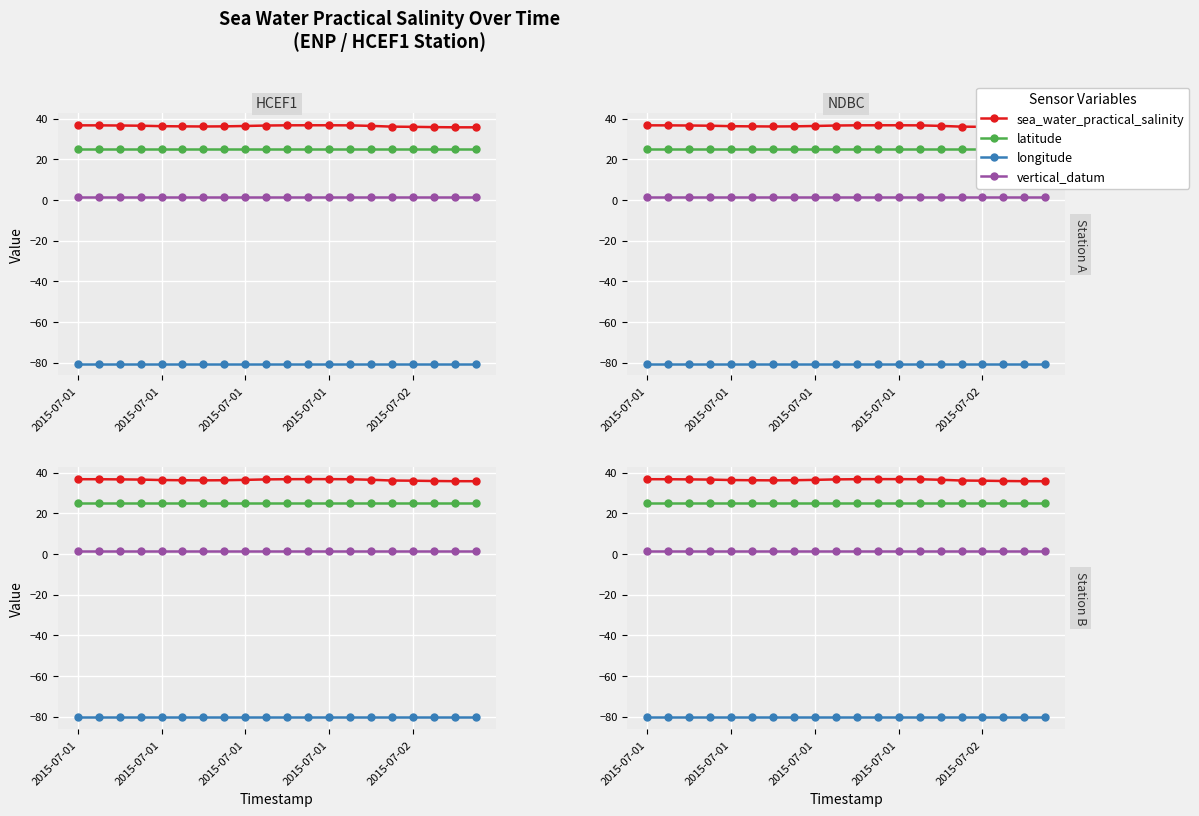

Rank the series by their maximum value, from lowest to highest.

longitude, vertical_datum, latitude, sea_water_practical_salinity